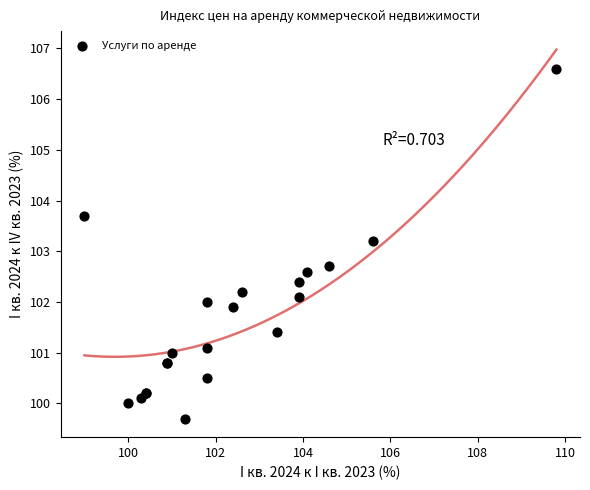

What Y value in the scatter plot is closest to 103?

103.2